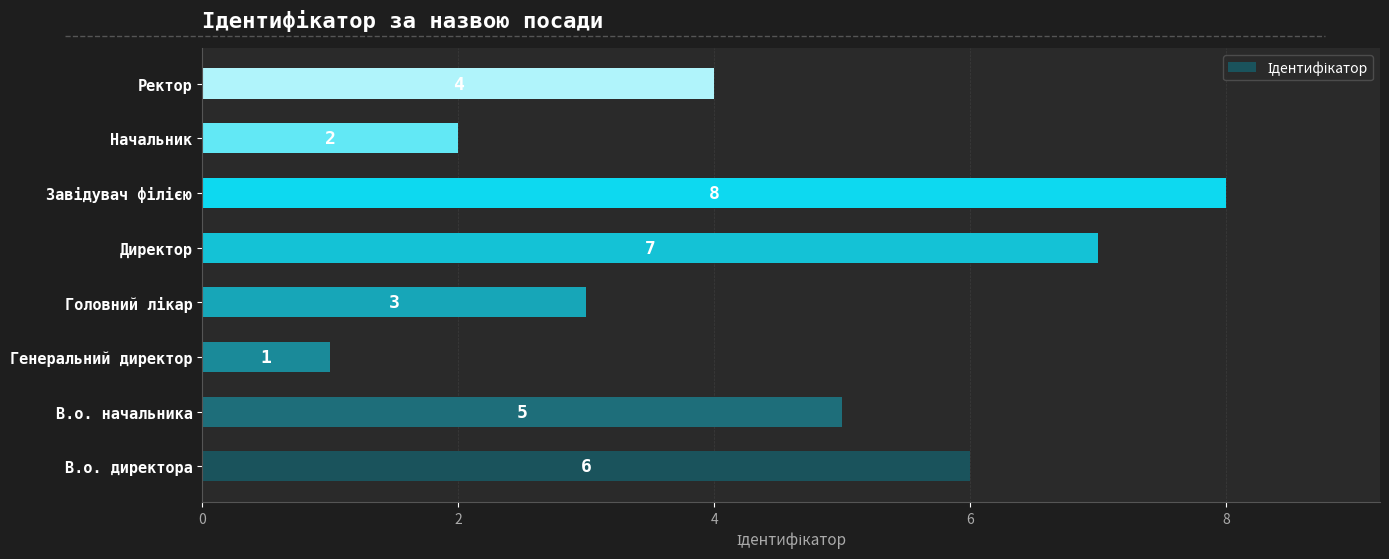

Is it true that the value at В.о. начальника is 3?

False